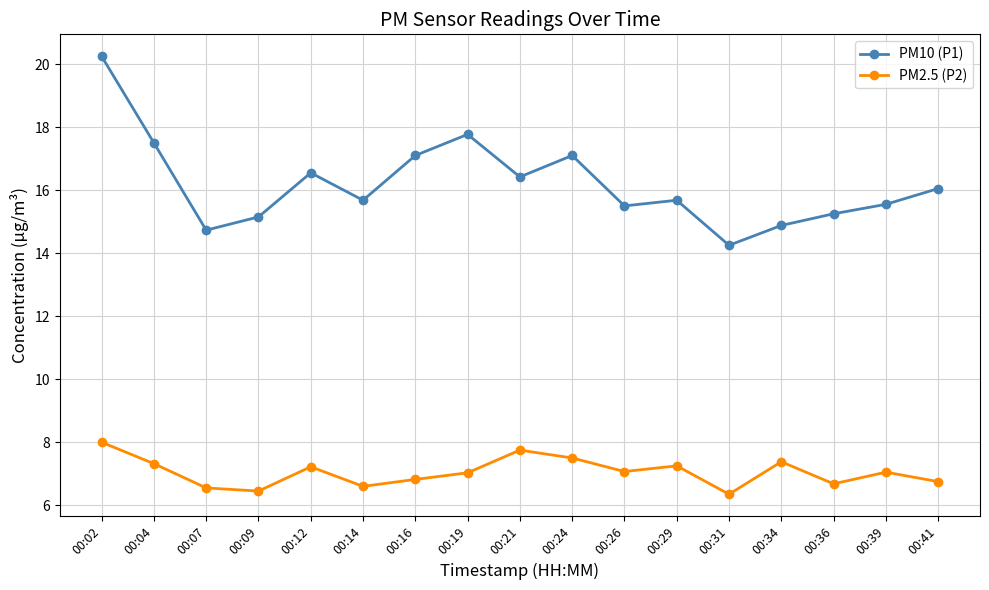

What are all the series names shown in the legend?

PM10 (P1), PM2.5 (P2)